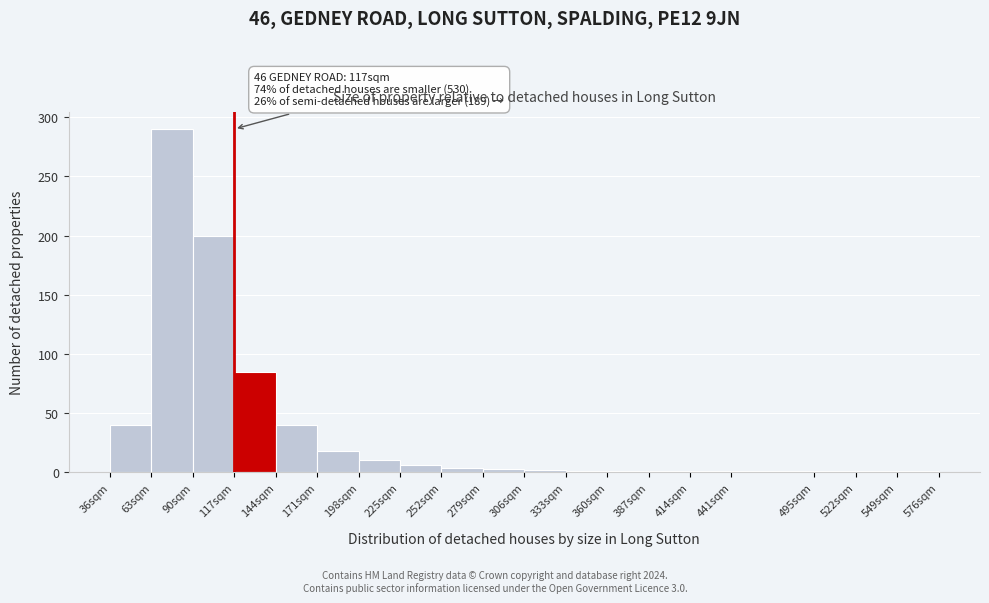

Over which range of the x-axis is the bar tallest?

63 to 90